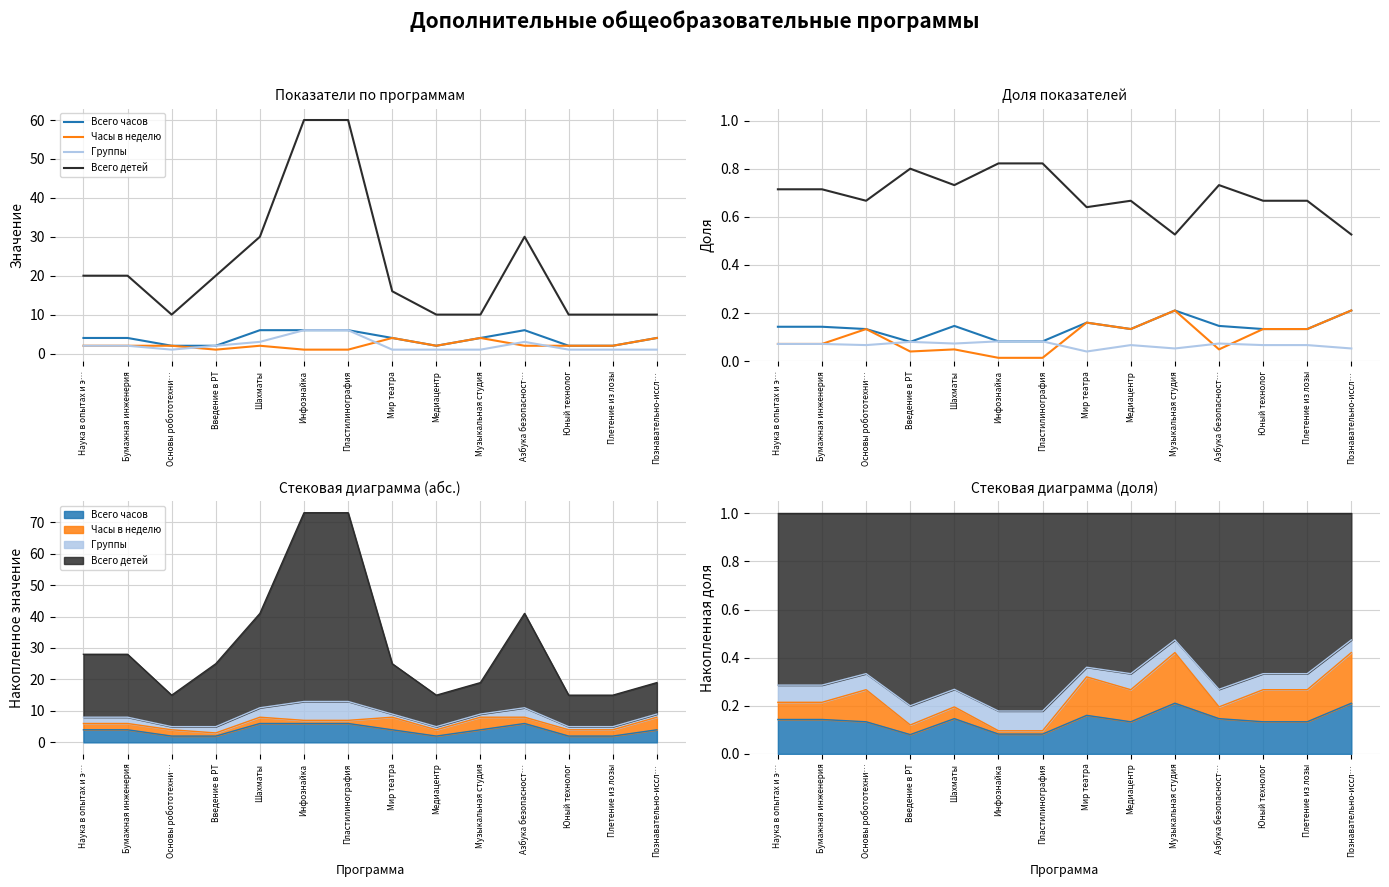

Between Азбука безопасност… and Введение в РТ, which is larger?

Азбука безопасност…